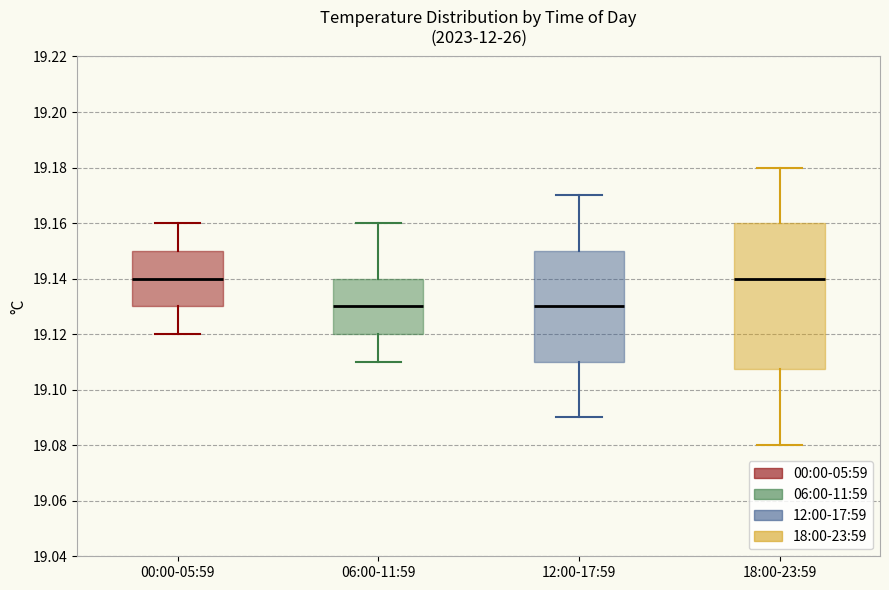

Reading left to right, transcribe this box plot: for each box, give where its median line is, the range the box spans, and where its two whiskers end, as read against the y-axis. The values are not printed on the chart, so give them approximately, as read against the axis.

00:00-05:59: median 19.140, box 19.130 to 19.150, whiskers 19.120 to 19.160
06:00-11:59: median 19.130, box 19.120 to 19.140, whiskers 19.110 to 19.160
12:00-17:59: median 19.130, box 19.110 to 19.150, whiskers 19.090 to 19.170
18:00-23:59: median 19.140, box 19.108 to 19.160, whiskers 19.080 to 19.180